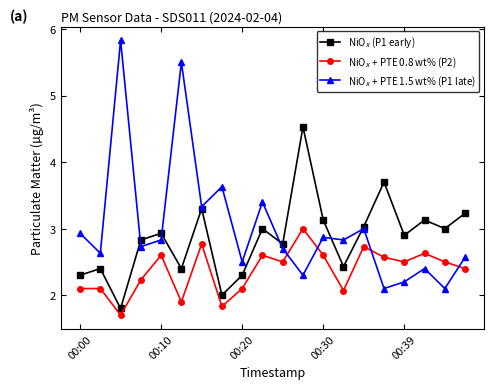

What is the difference between the second highest and second lowest values in the NiO$_x$ + PTE 1.5 wt% (P1 late) series?

3.4